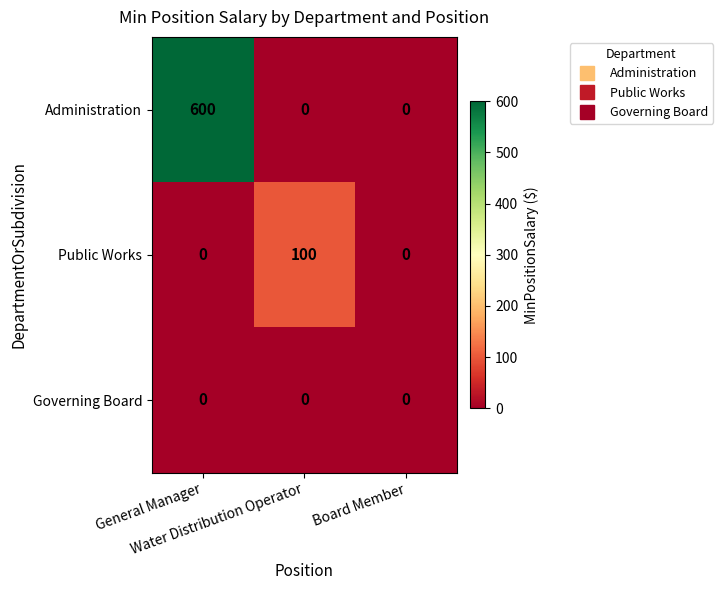

Rank the series by their maximum value, from highest to lowest.

Administration, Public Works, Governing Board